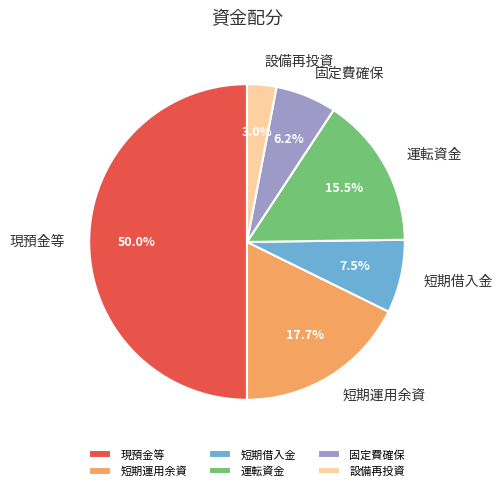

What percentage is NOT represented by 短期運用余資?

82.3%